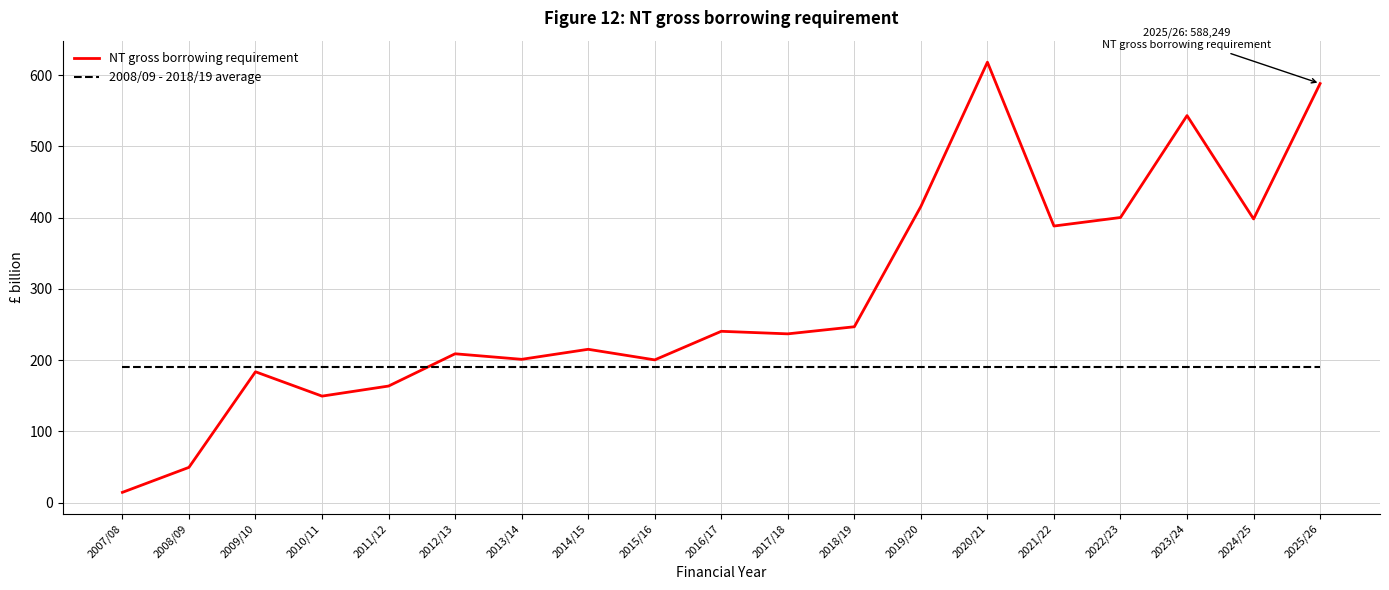

What are all the series names shown in the legend?

NT gross borrowing requirement, 2008/09 - 2018/19 average